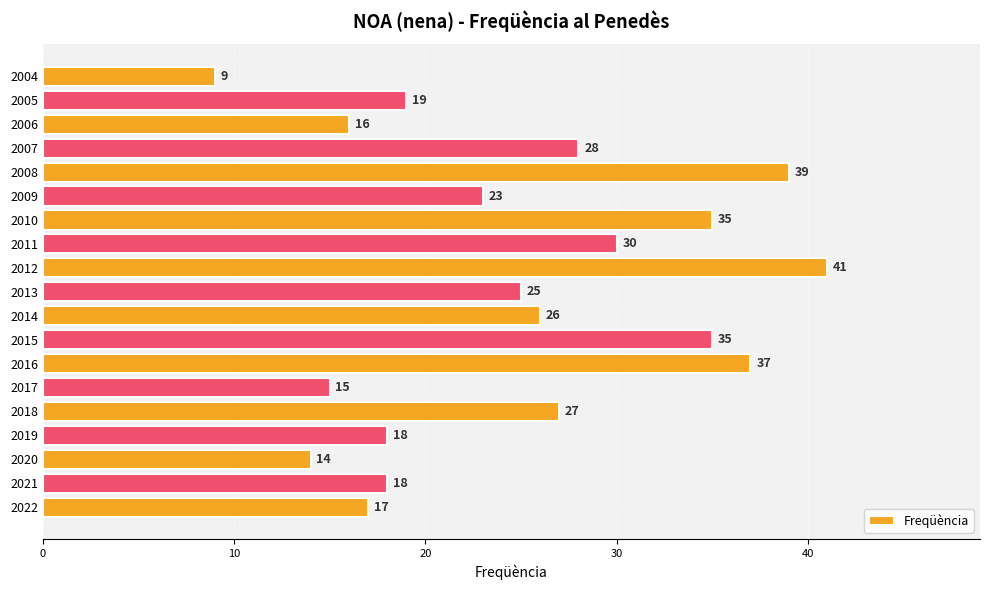

How many categories are shown in the chart?

19